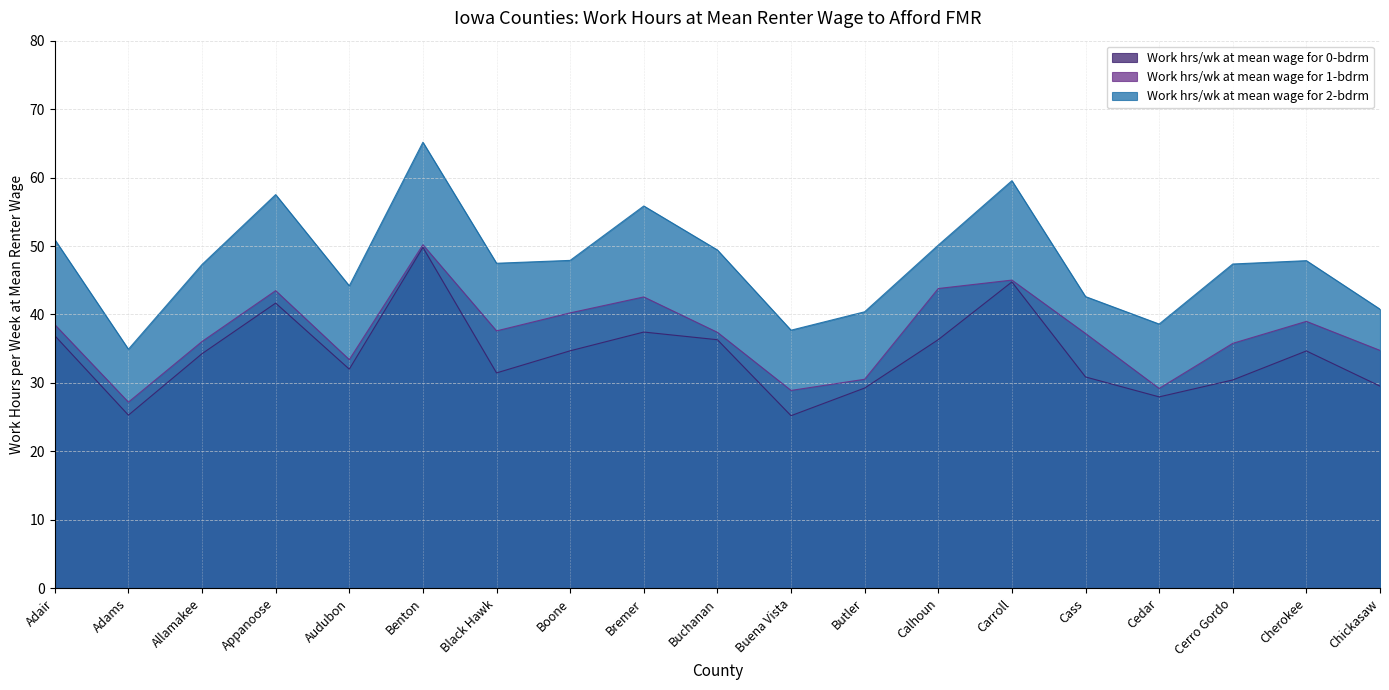

Between Chickasaw and Adams, which is larger?

Chickasaw